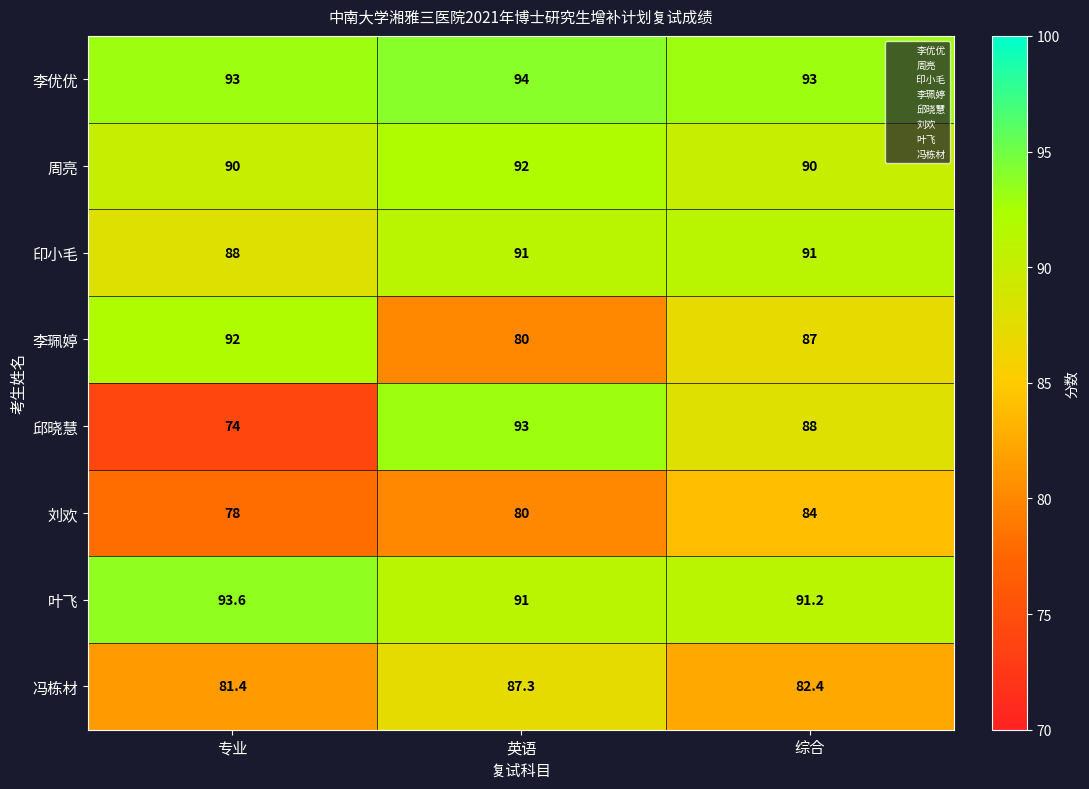

What value does the 冯栋材 series have at 英语?

87.3